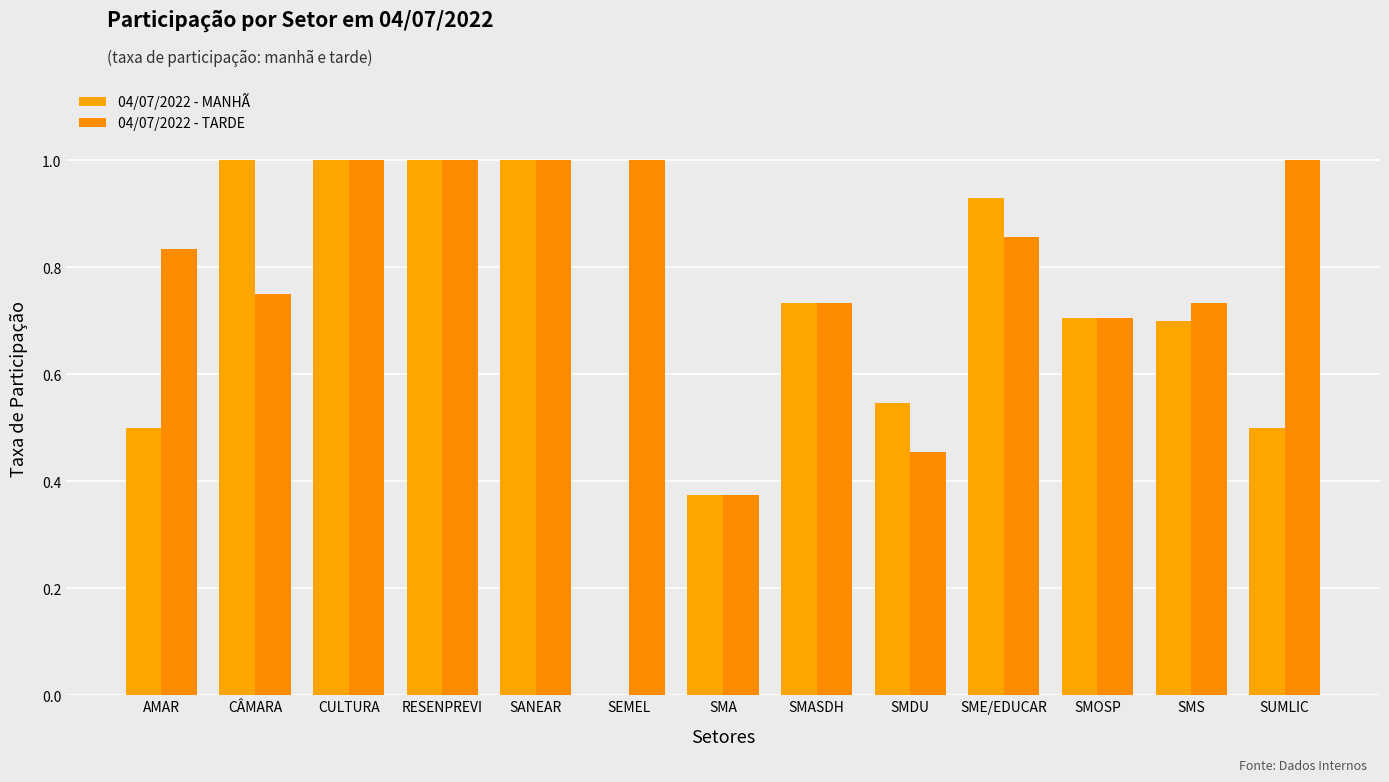

Reading right to left, transcribe all the data shown in this chart.

04/07/2022 - MANHÃ: SUMLIC=0.5	SMS=0.7	SMOSP=0.7	SME/EDUCAR=0.9	SMDU=0.5	SMASDH=0.7	SMA=0.4	SEMEL=0.0	SANEAR=1.0	RESENPREVI=1.0	CULTURA=1.0	CÂMARA=1.0	AMAR=0.5
04/07/2022 - TARDE: SUMLIC=1.0	SMS=0.7	SMOSP=0.7	SME/EDUCAR=0.9	SMDU=0.5	SMASDH=0.7	SMA=0.4	SEMEL=1.0	SANEAR=1.0	RESENPREVI=1.0	CULTURA=1.0	CÂMARA=0.8	AMAR=0.8